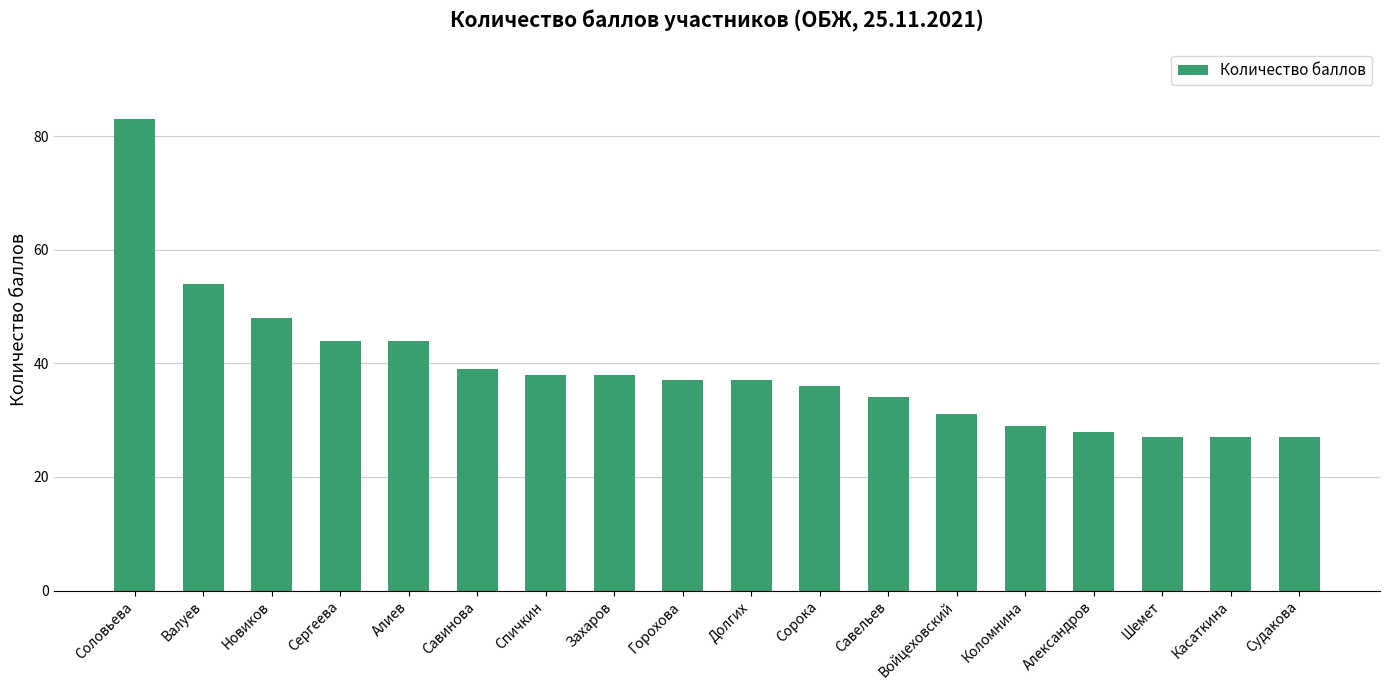

Which has a higher value, Александров or Алиев?

Алиев